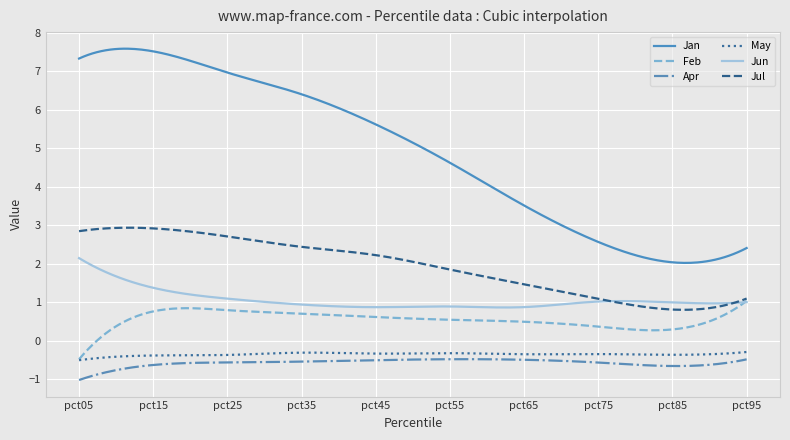

Which series has the widest spread of values?

Jan